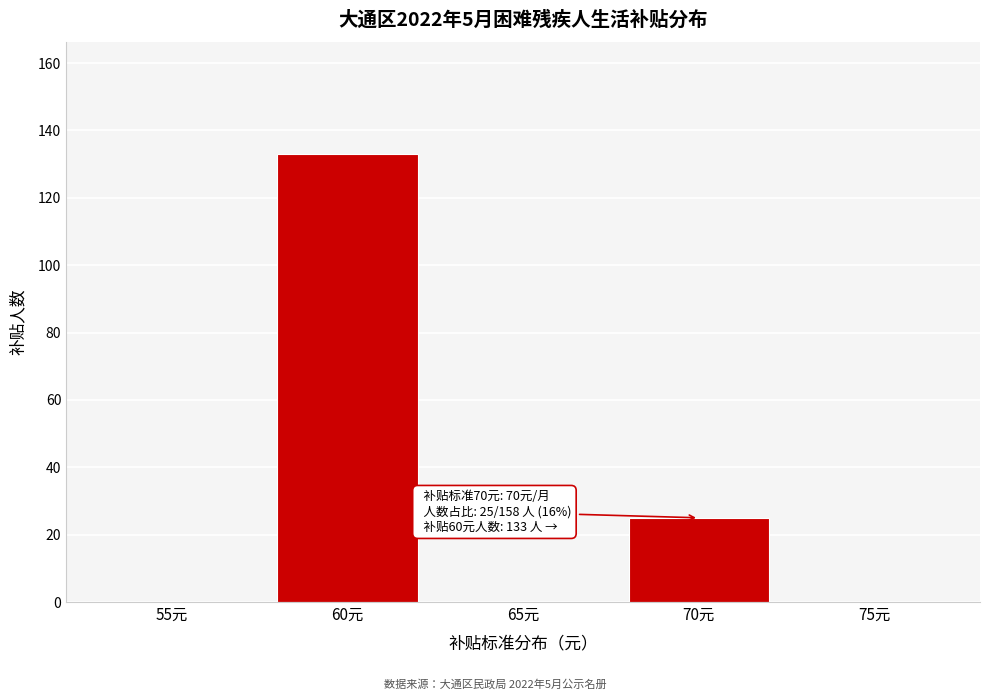

Reading left to right, extract all data points from this chart.

55元=0	60元=133	65元=0	70元=25	75元=0